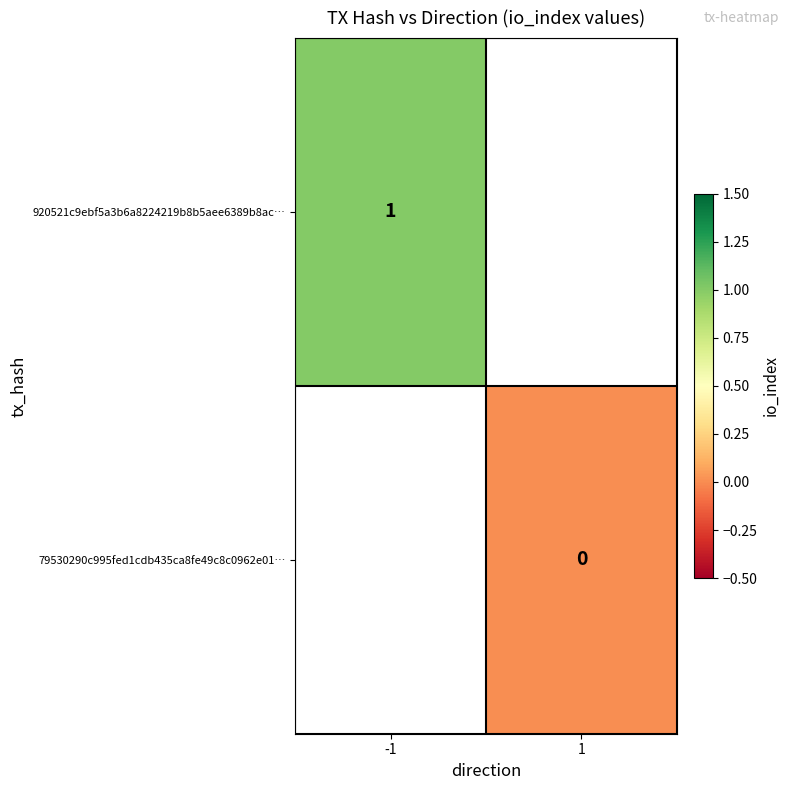

Is the value of 79530290c995fed1cdb435ca8fe49c8c0962e01… at 1 greater than the value of 920521c9ebf5a3b6a8224219b8b5aee6389b8ac… at -1?

No